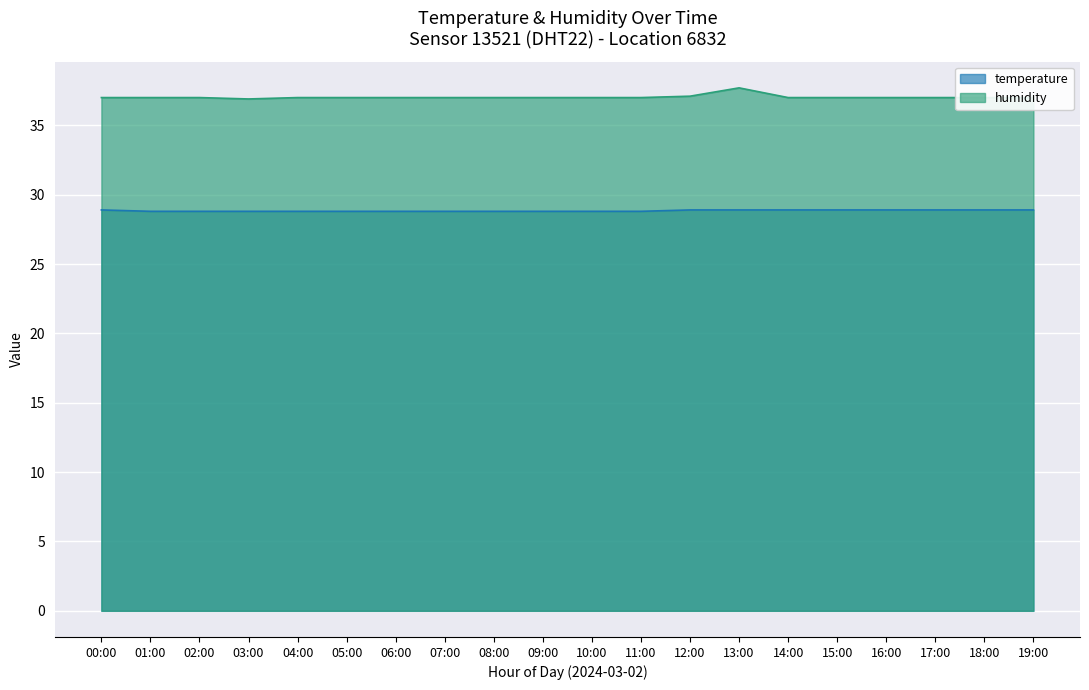

The value of temperature at 03:00 is 28.8. True or false?

True